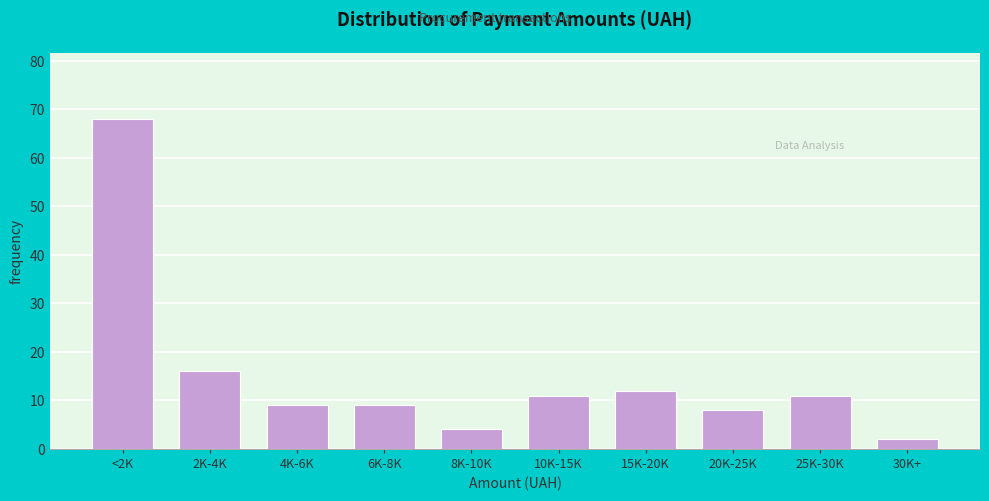

Reading left to right, what are all the values shown in this chart?

68	16	9	9	4	11	12	8	11	2